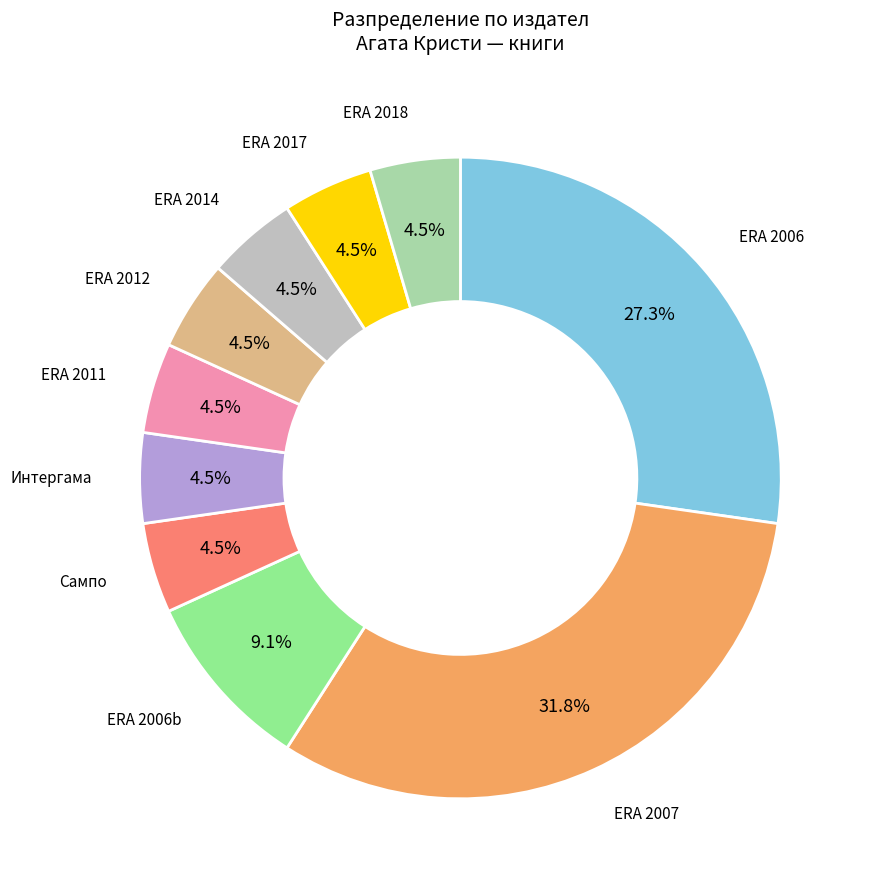

Is there a majority slice in this chart?

No